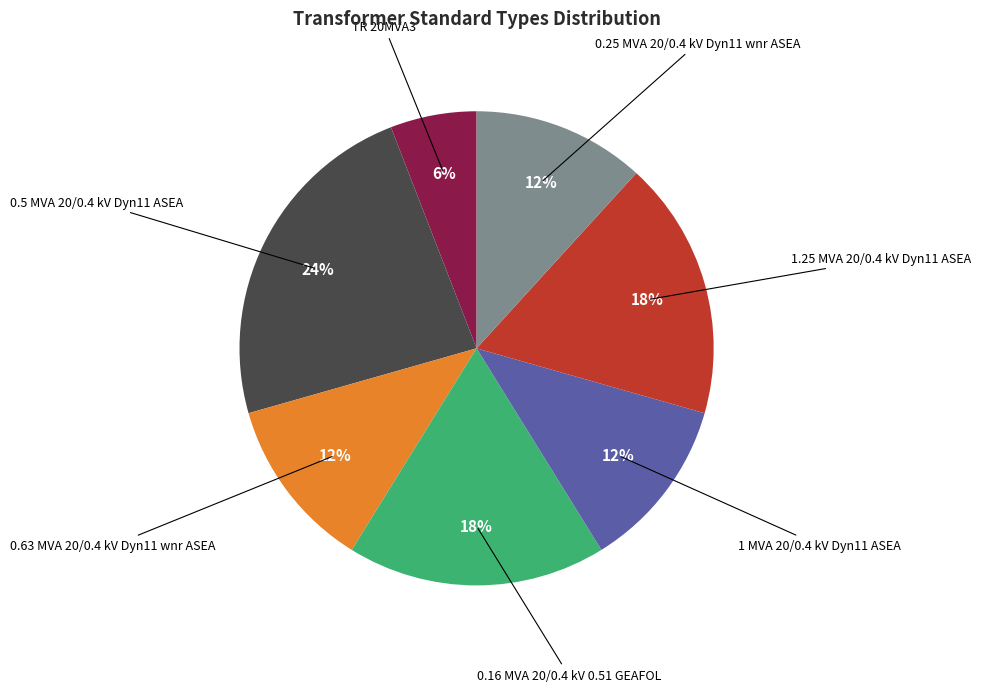

Is there any slice that represents more than half of the pie?

No